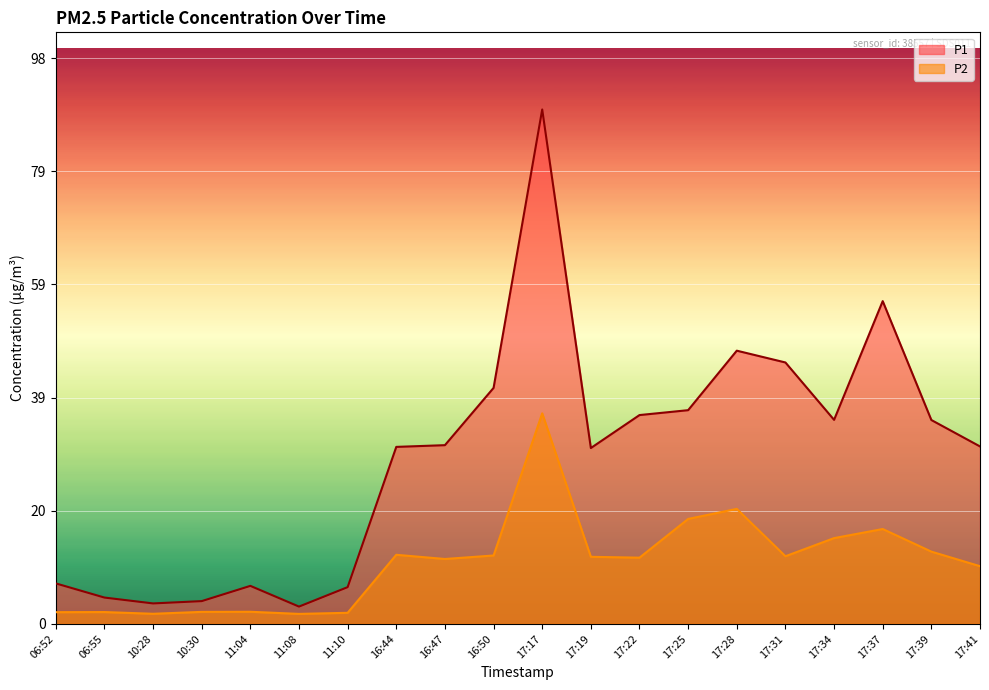

What is the smallest value displayed?

1.7